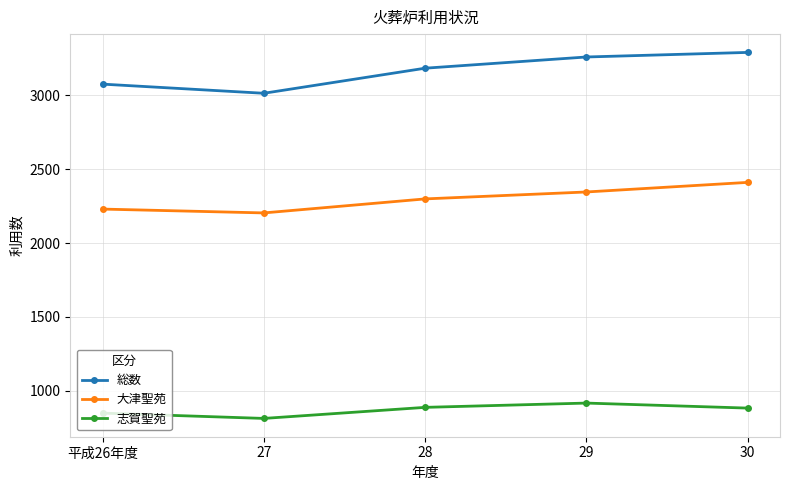

Is the value of 志賀聖苑 at 28 greater than the value of 総数 at 29?

No